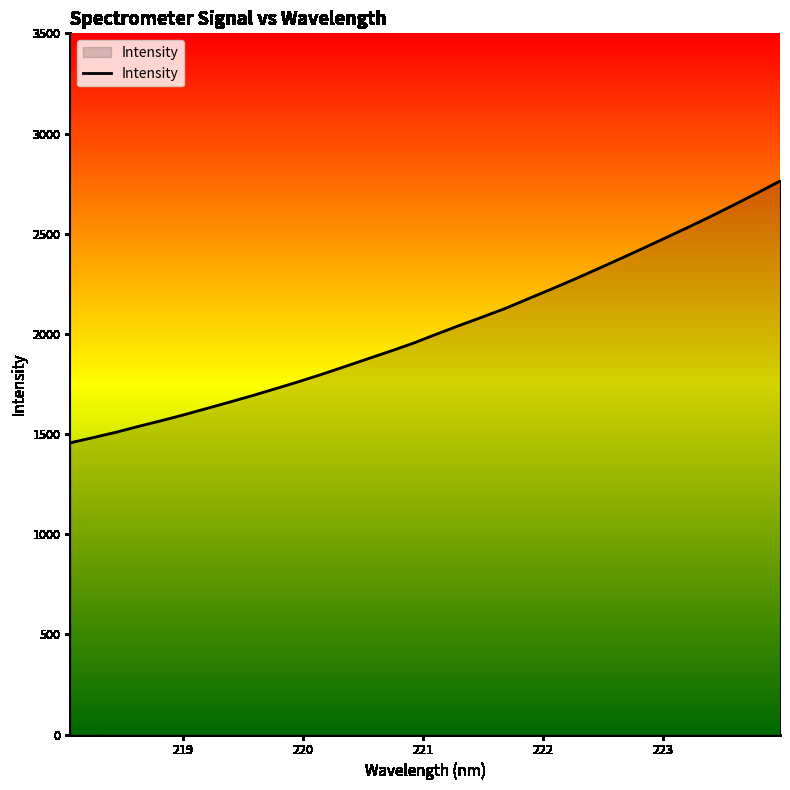

Reading left to right, transcribe all the data shown in this chart.

1456.0	1482.1	1508.8	1538.7	1567.2	1597.0	1628.9	1660.7	1693.4	1727.5	1762.3	1798.8	1837.1	1875.9	1914.4	1954.5	1999.0	2042.3	2084.4	2127.2	2175.2	2223.1	2271.9	2322.6	2374.1	2426.2	2479.3	2532.6	2587.7	2644.6	2702.7	2762.6